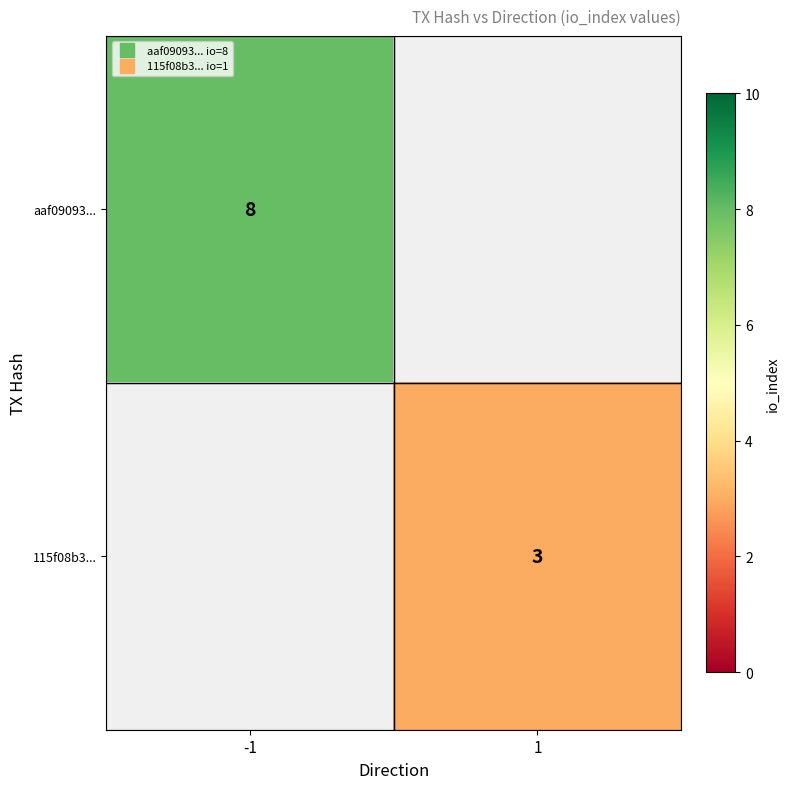

How many values in row_1 are above zero?

1